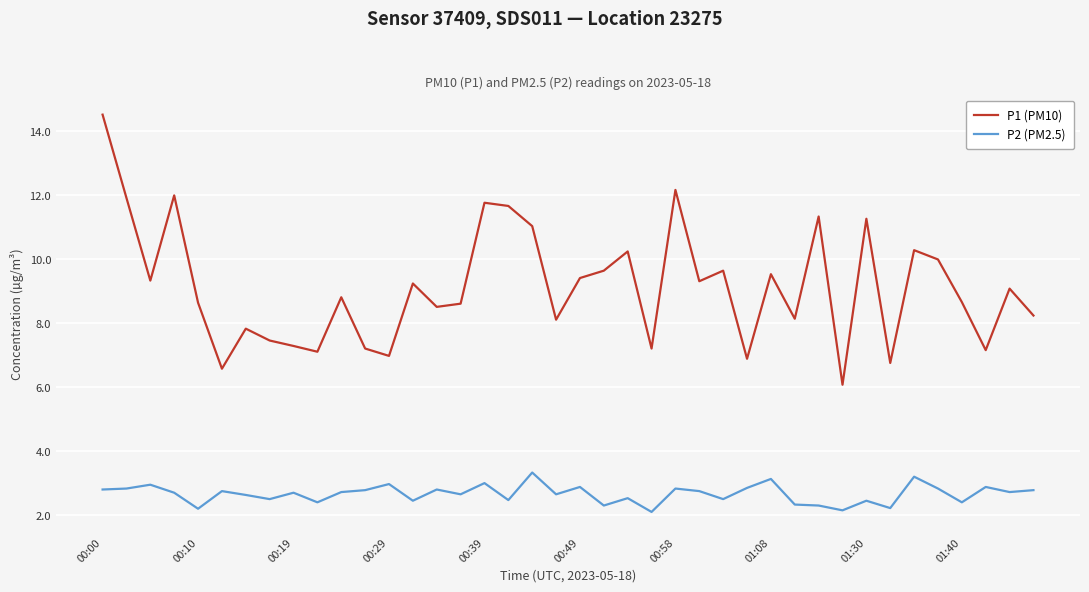

Which series has the widest spread of values?

P1 (PM10)